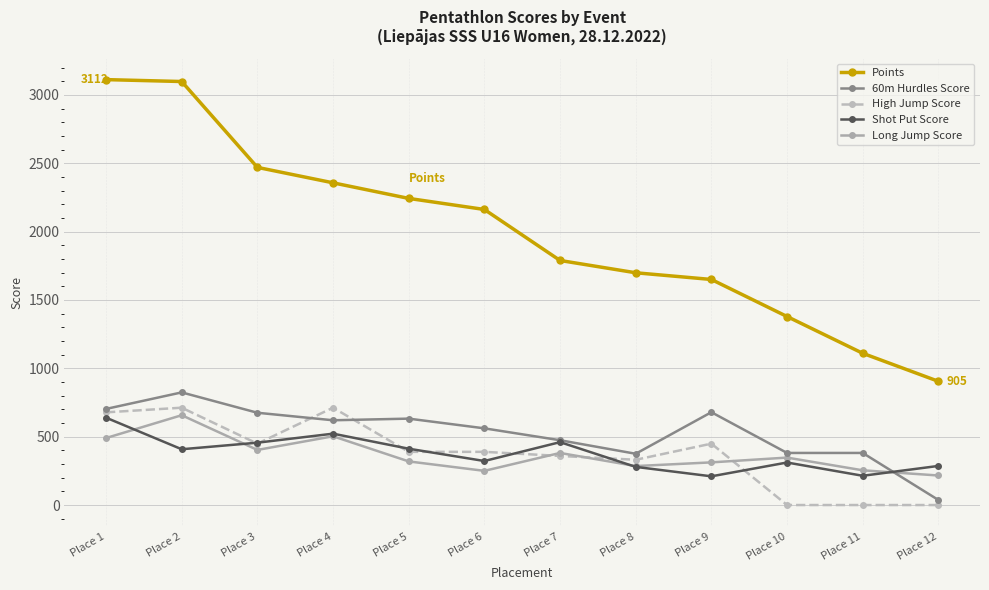

What is the lowest value of the Long Jump Score series?

216